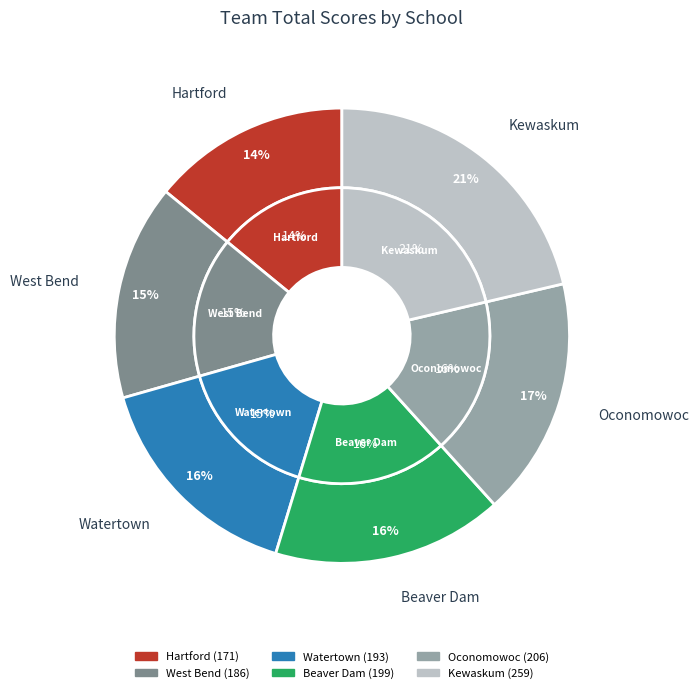

Which slice is the smallest?

Hartford